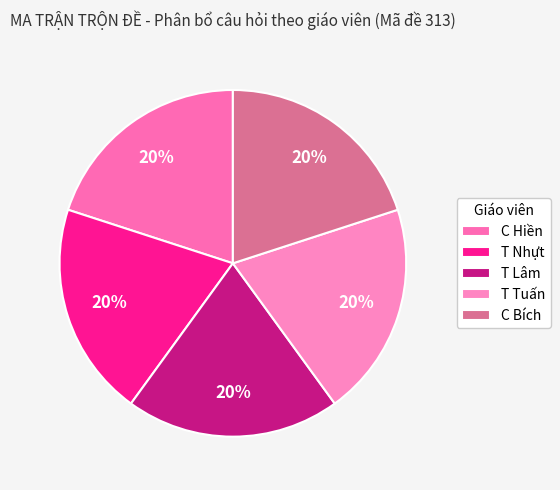

How many slices are in this pie chart?

5